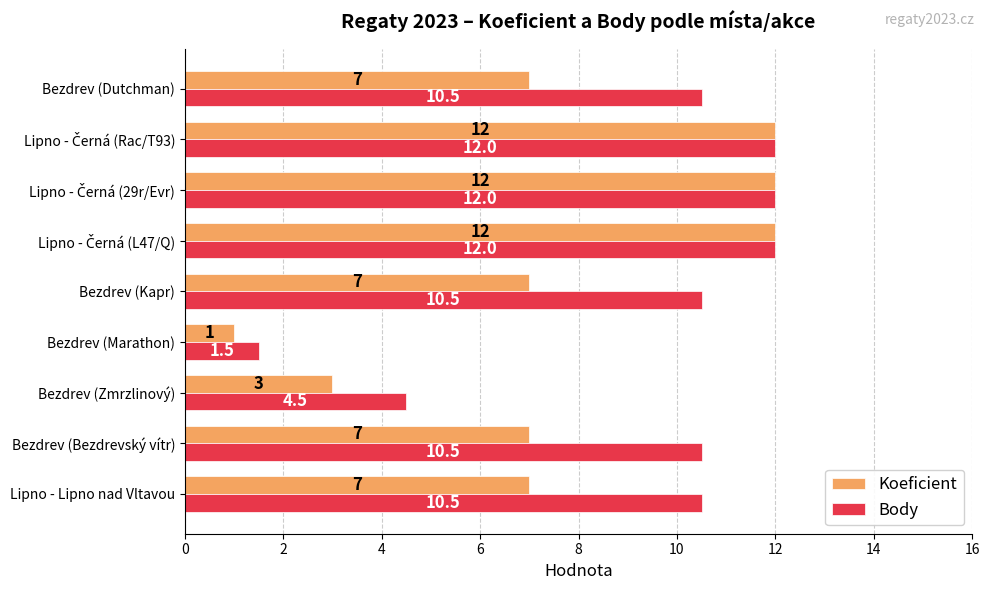

Which series has the widest spread of values?

Koeficient